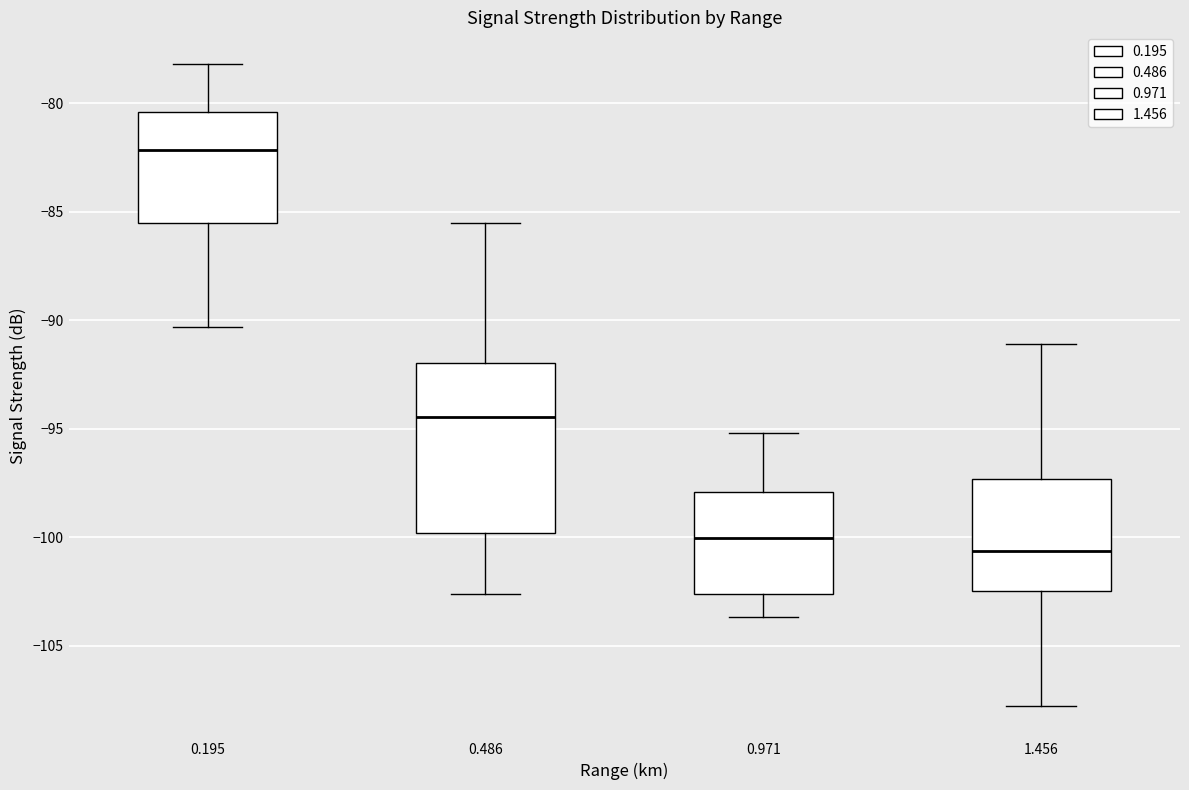

Where does the lower whisker of the box at x = 0.971 end on the y-axis? The values are not printed on the chart, so give them approximately, as read against the axis.

-103.5